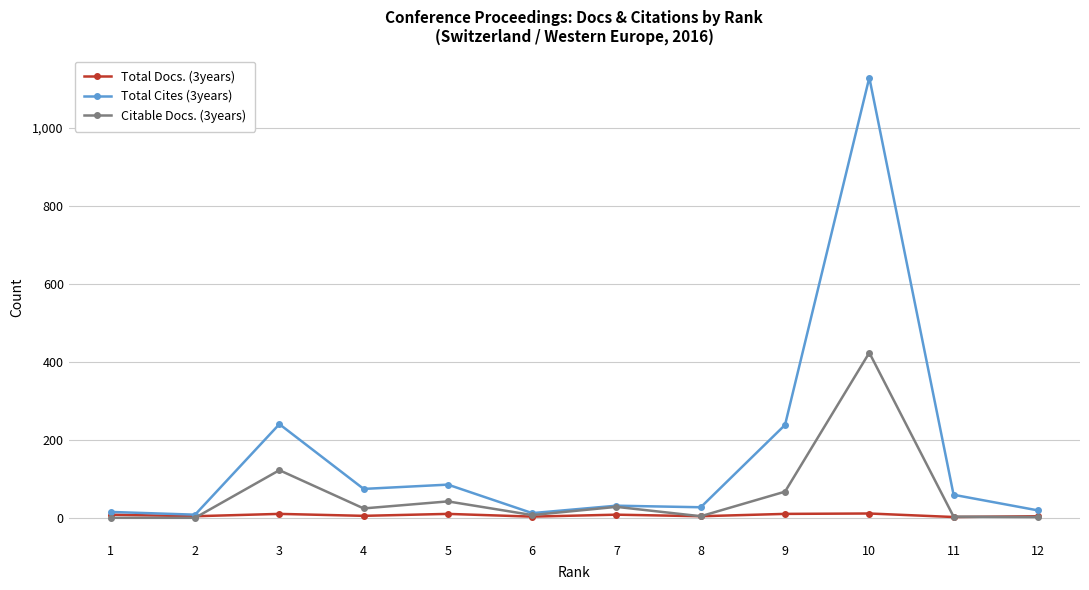

List the series in order of their overall mean, lowest first.

Total Docs. (3years), Citable Docs. (3years), Total Cites (3years)